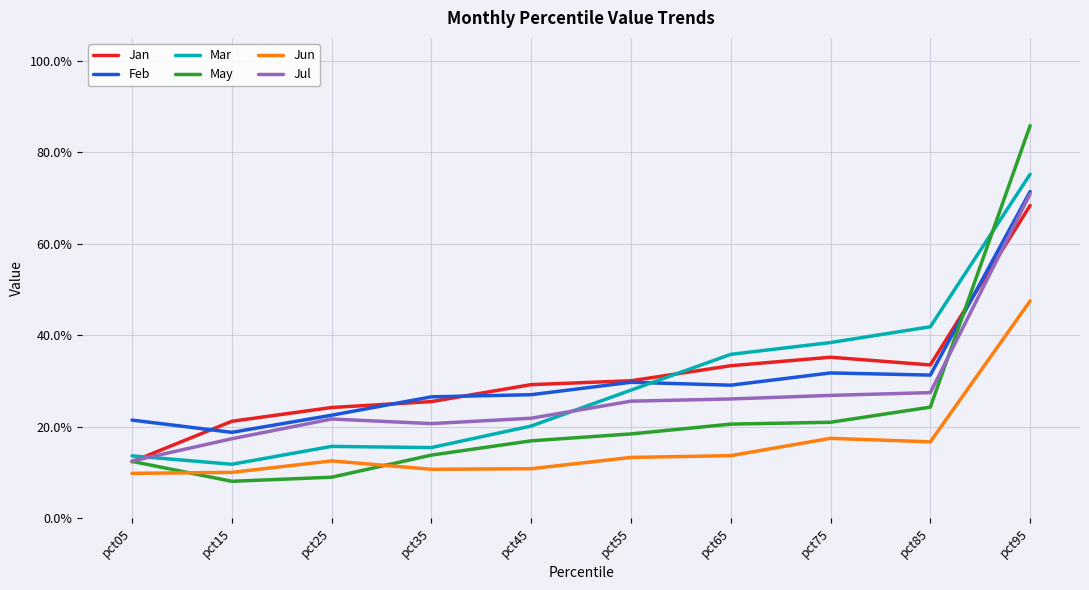

What are all the series names shown in the legend?

Jan, Feb, Mar, May, Jun, Jul